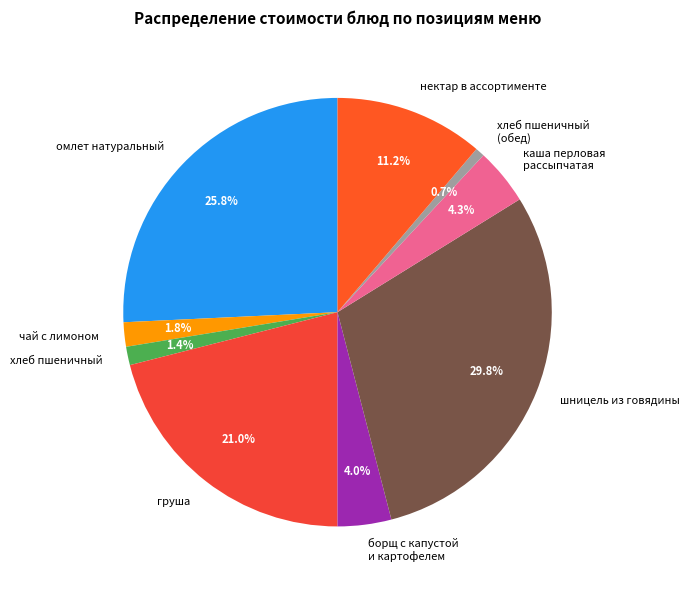

What is the largest slice in the pie chart?

шницель из говядины